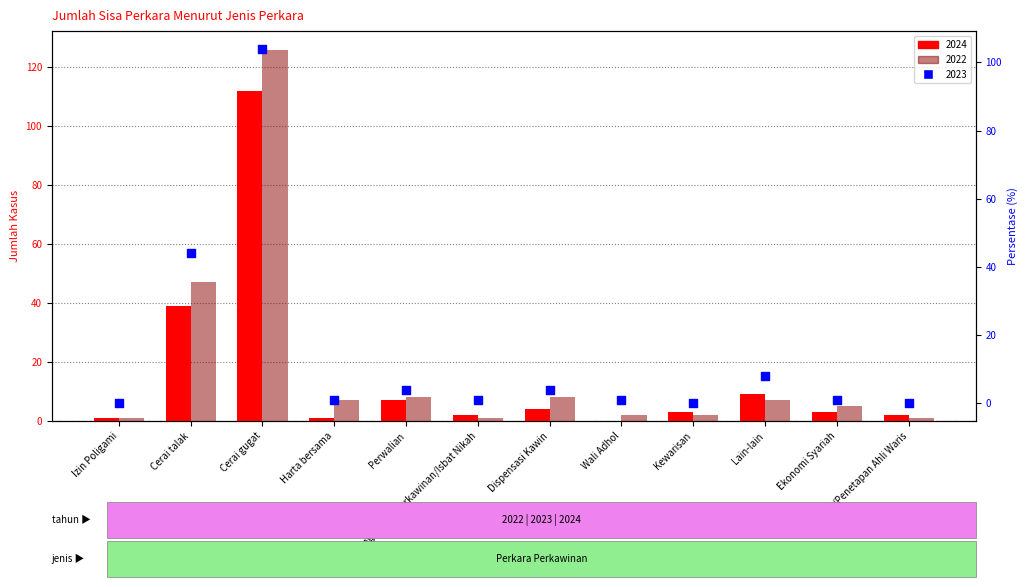

Which series has the widest spread of Y values?

2022